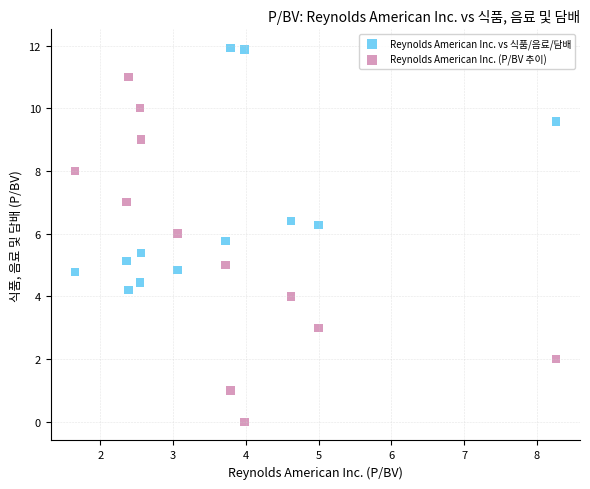

Which series reaches the maximum Y coordinate?

Reynolds American Inc. vs 식품/음료/담배